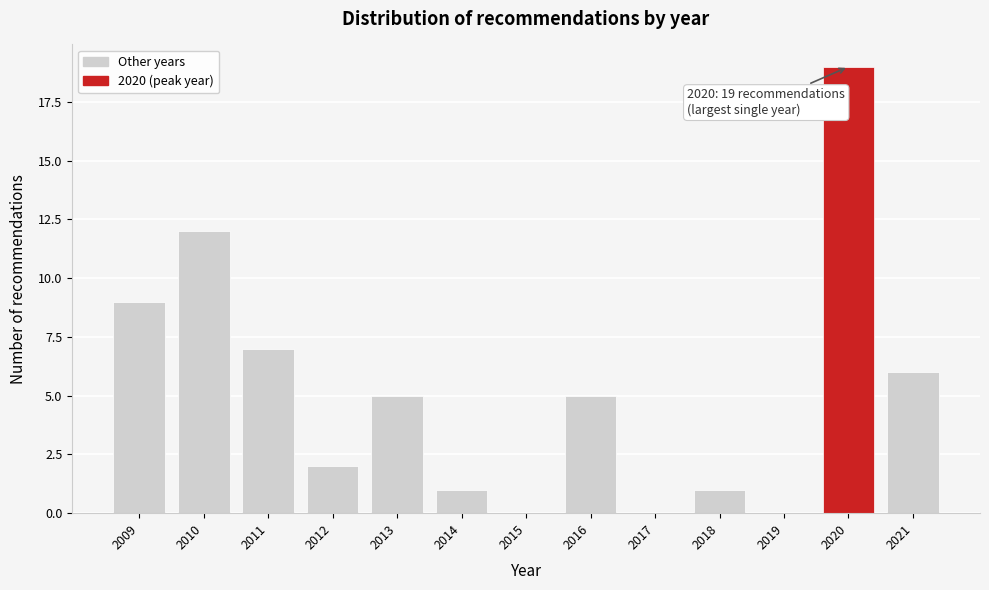

Reading left to right, what are all the values shown in this chart?

2009=9	2010=12	2011=7	2012=2	2013=5	2014=1	2015=0	2016=5	2017=0	2018=1	2019=0	2020=19	2021=6